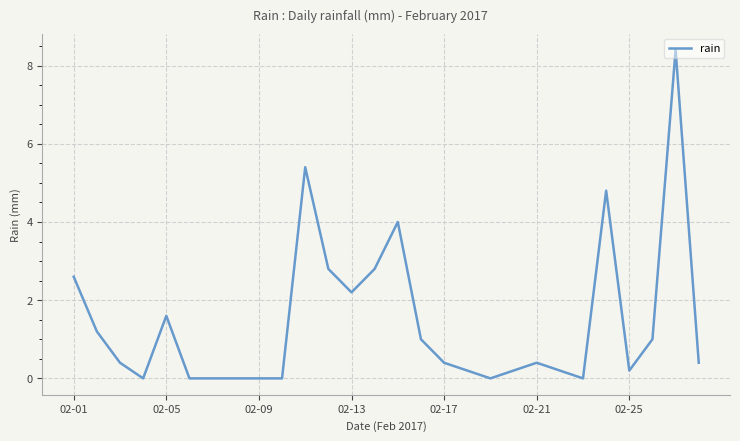

What is the difference between the maximum and minimum values?

8.4